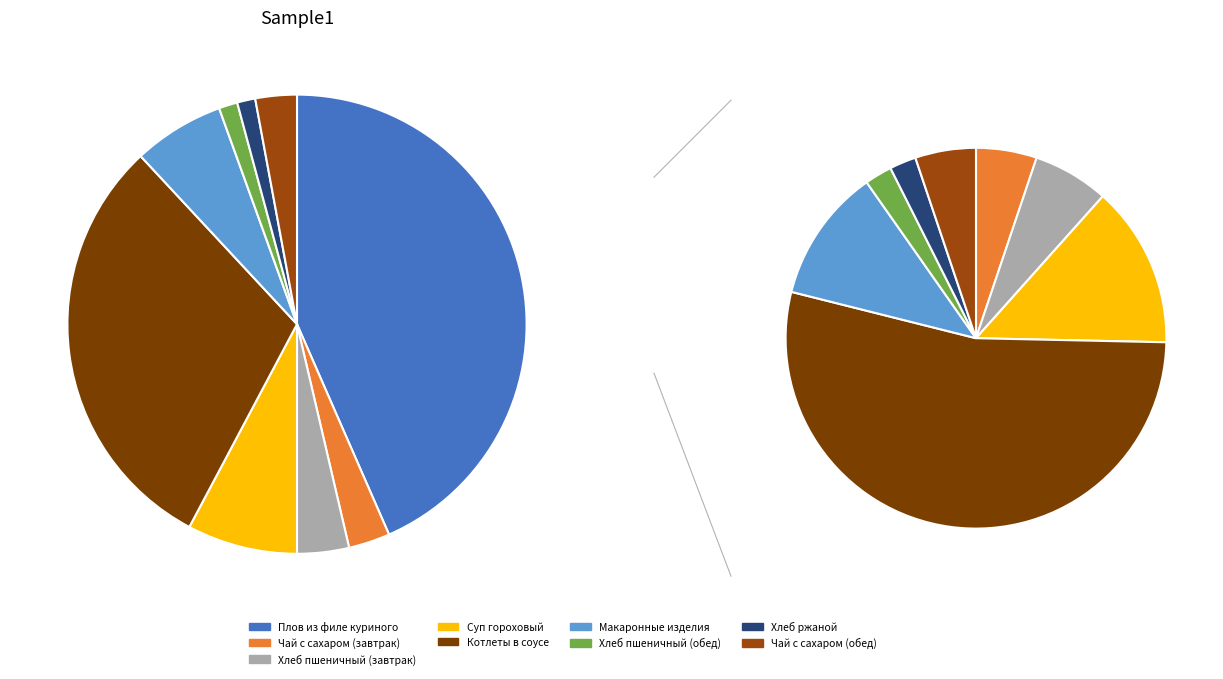

Count the number of slices in the pie.

9